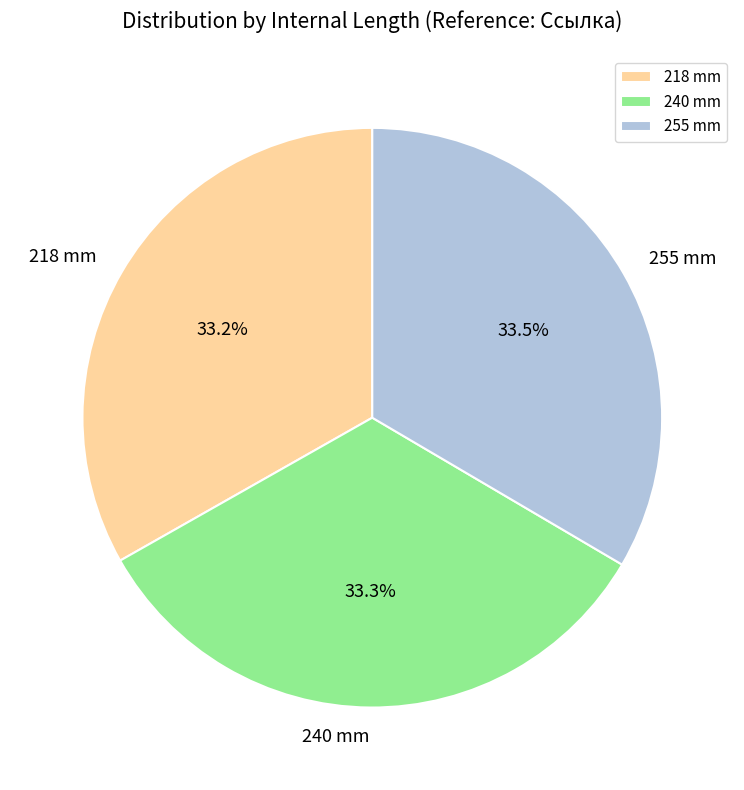

The 255 mm slice represents 25% of the pie. True or false?

False